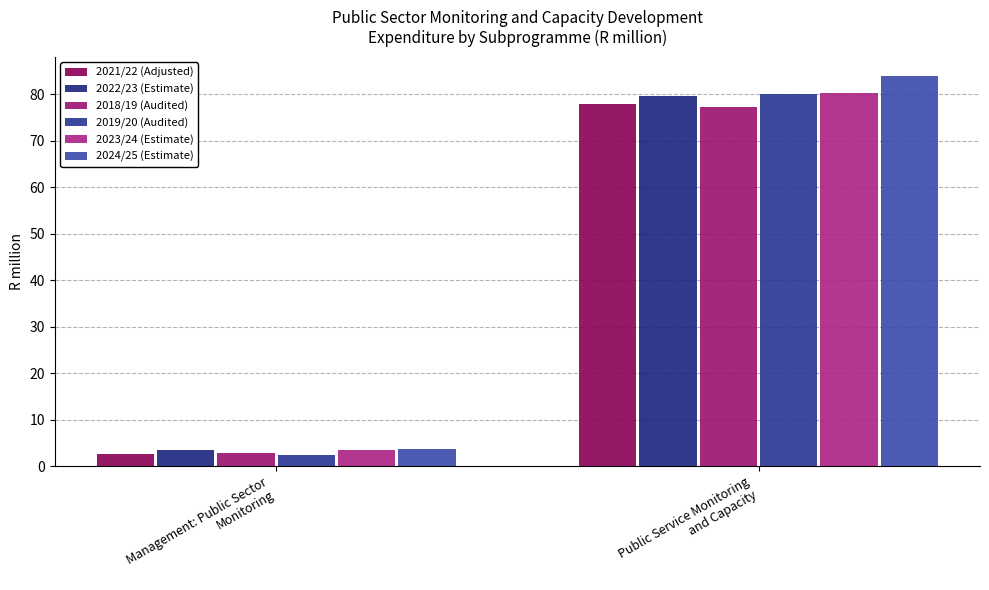

At how many categories does at least one series exceed 72?

1